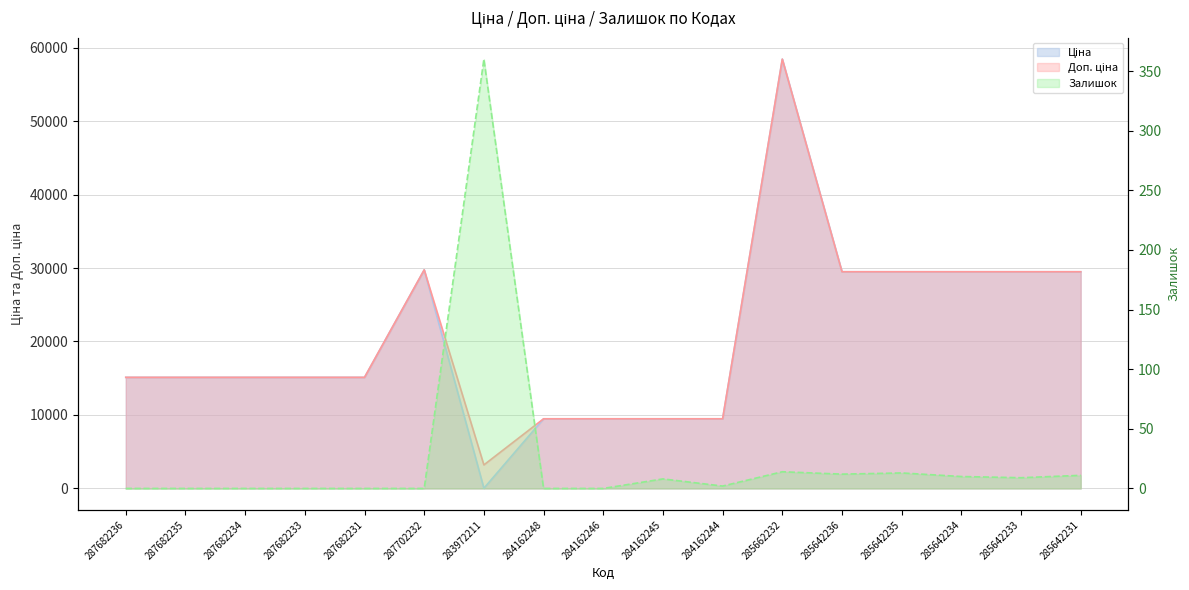

What is the maximum value for Залишок?

360.0